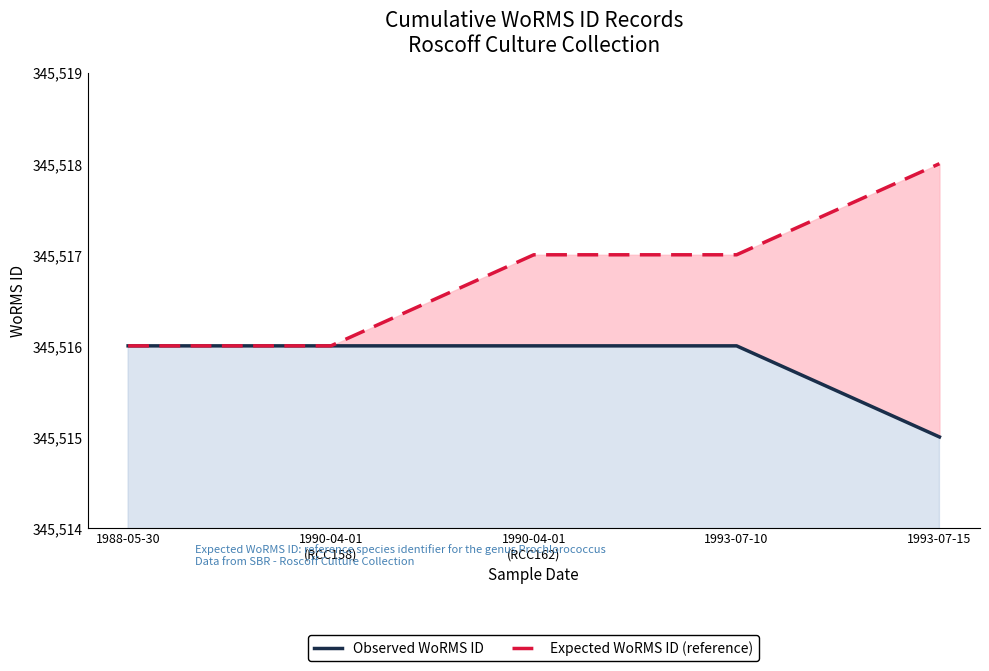

What is the approximate value of Expected WoRMS ID (reference) at 1993-07-10?

345517